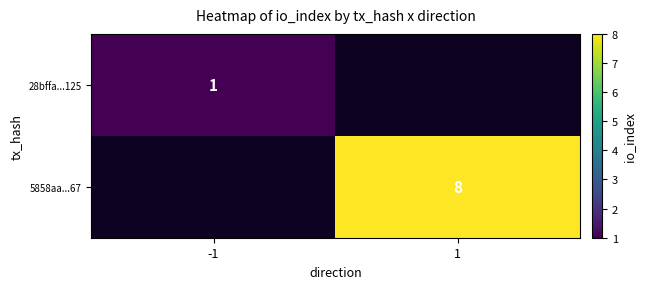

Which category has the lowest value across all series?

1